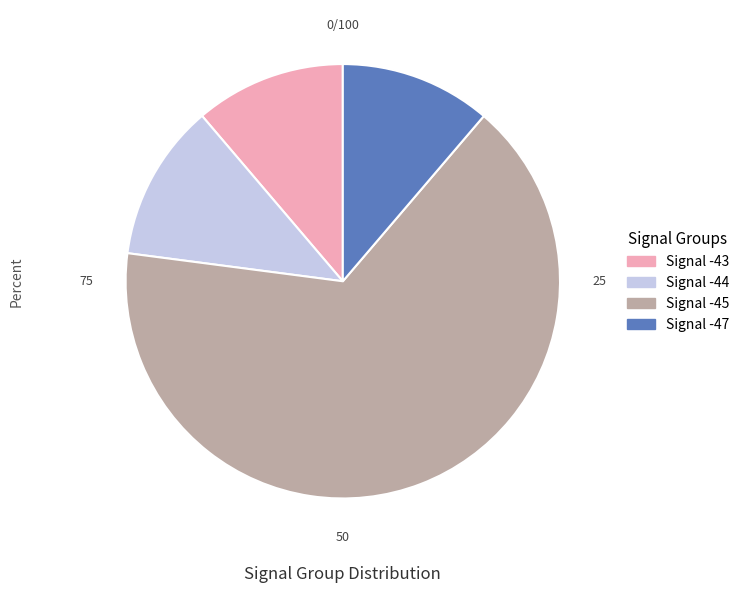

Which category has the biggest portion of the pie?

Signal -45